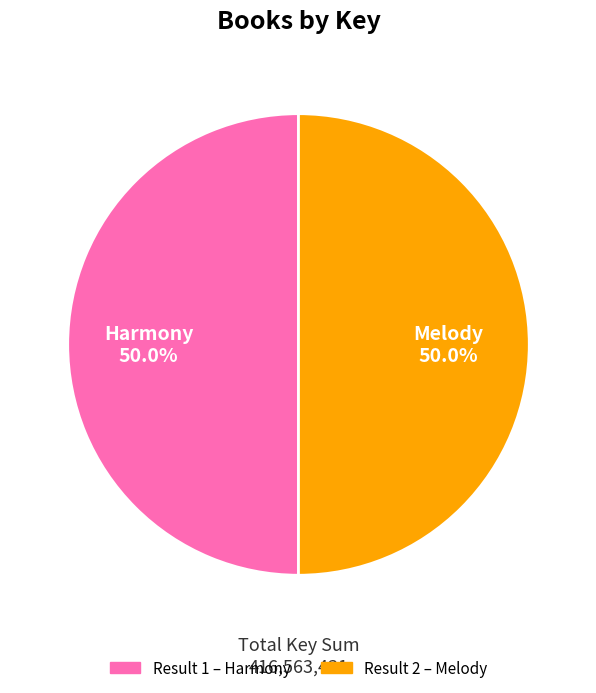

How many segments does this pie chart have?

2